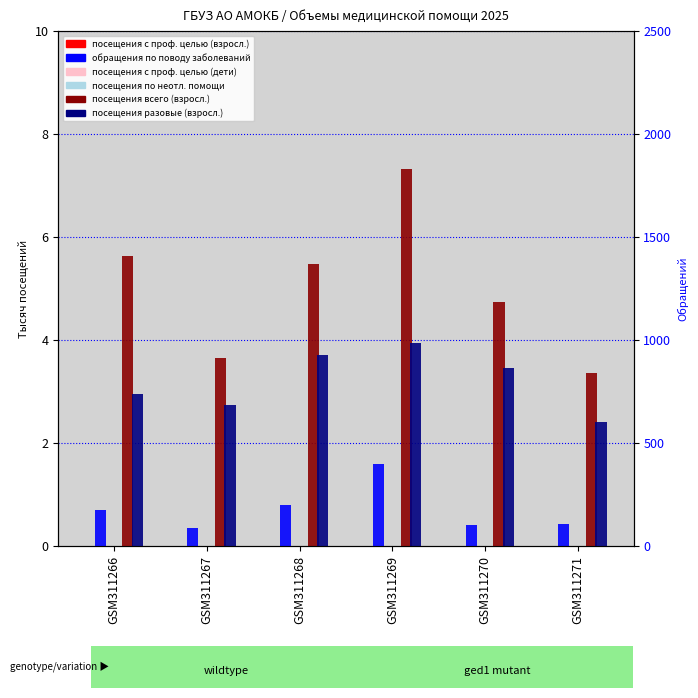

What is the lowest value of the обращения по поводу заболеваний (взросл.) series?

0.3